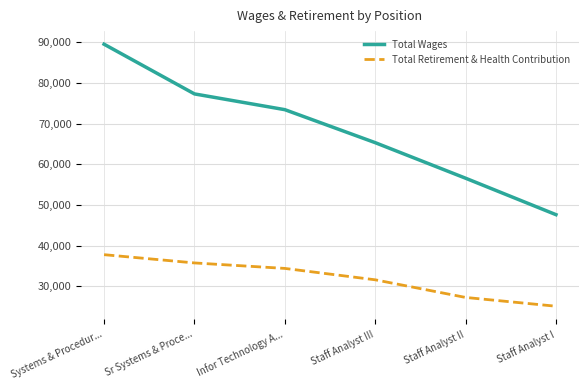

Reading left to right, transcribe all the data shown in this chart.

Total Wages: 89543	77327	73452	65342	56602	47641
Total Retirement & Health Contribution: 37802	35772	34424	31624	27288	25129